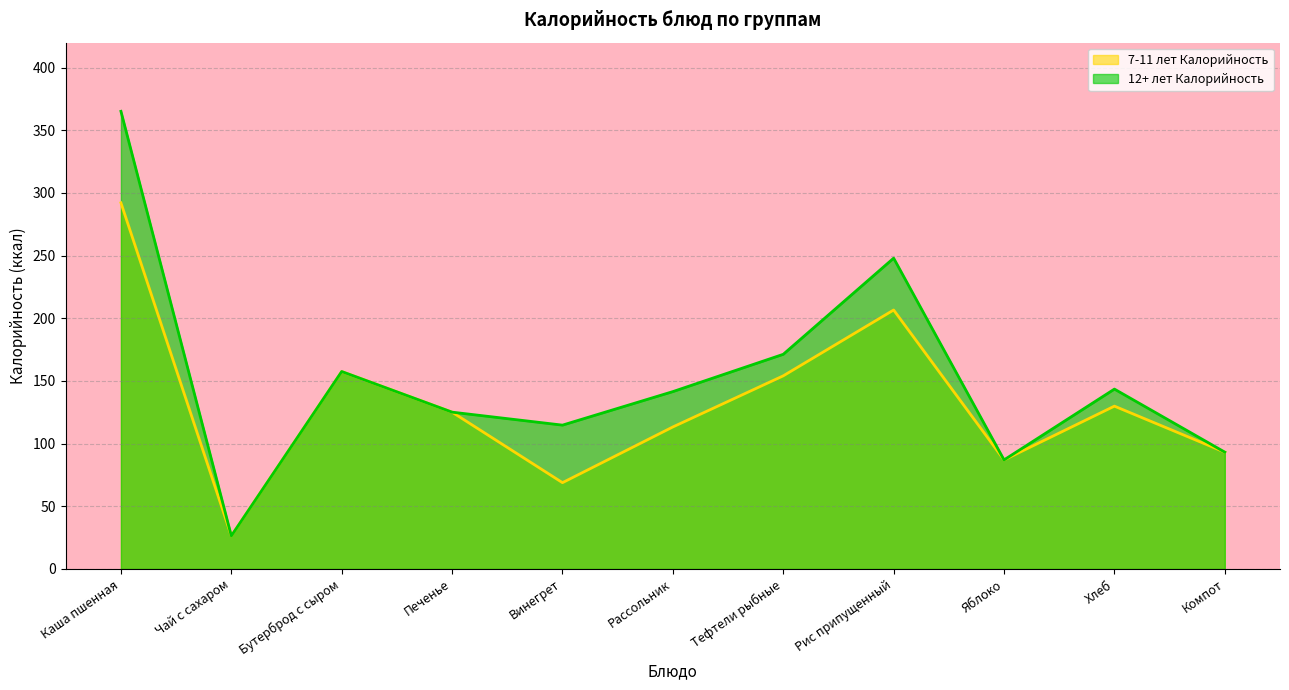

True or false: 12+ лет Калорийность has a value of 384.7 at Рис припущенный.

False